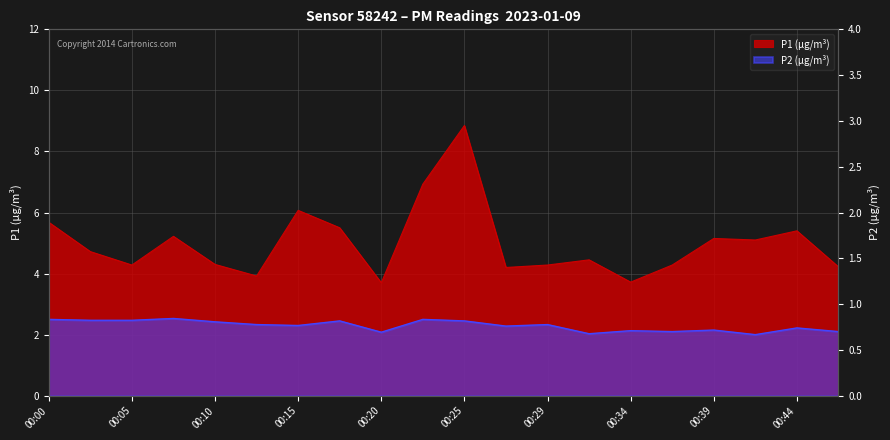

Rank the series by their maximum value, from lowest to highest.

P2 (µg/m³), P1 (µg/m³)